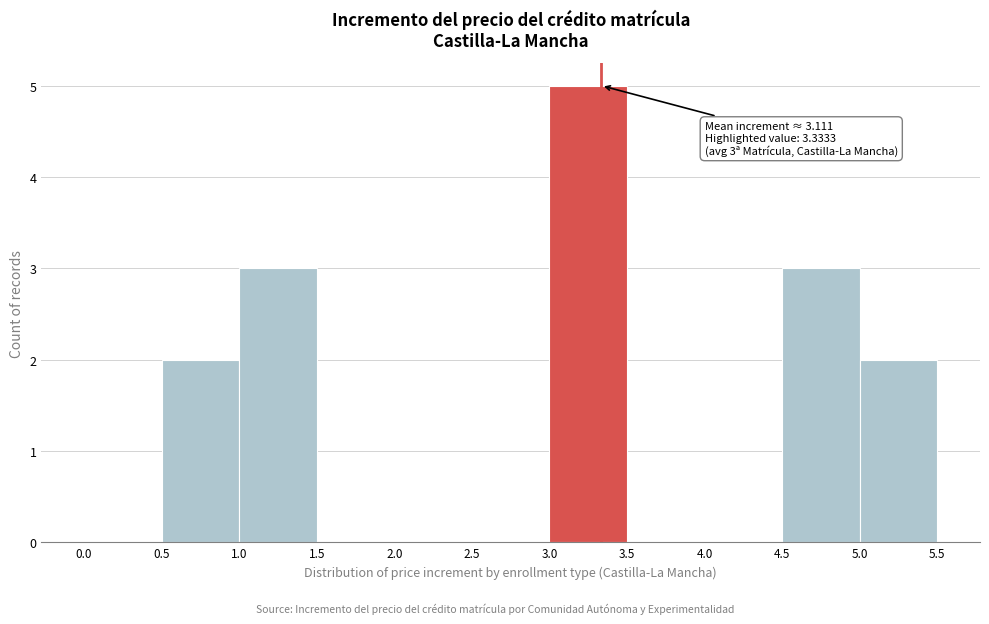

Over which range of the x-axis is the bar tallest?

3.0 to 3.5